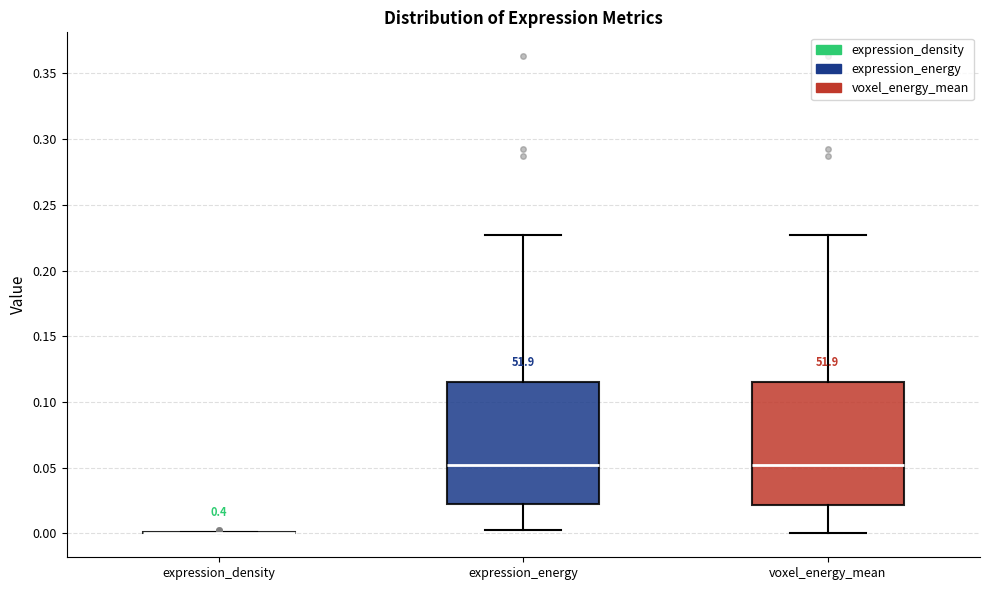

Where is the upper edge of the box for voxel_energy_mean on the y-axis? The values are not printed on the chart, so give them approximately, as read against the axis.

0.115